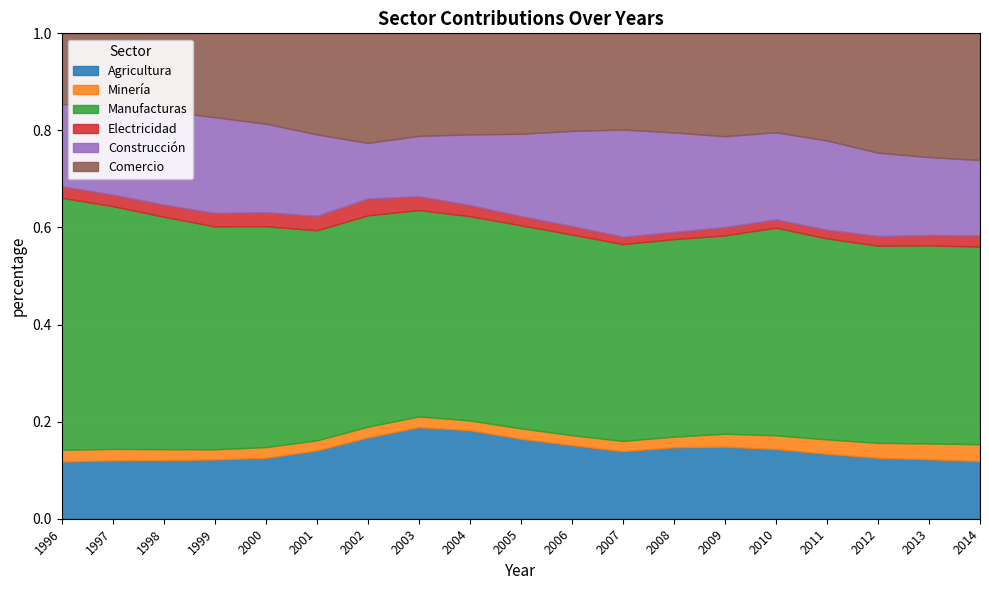

Is it true that Agricultura equals 0.0 at 2009?

False